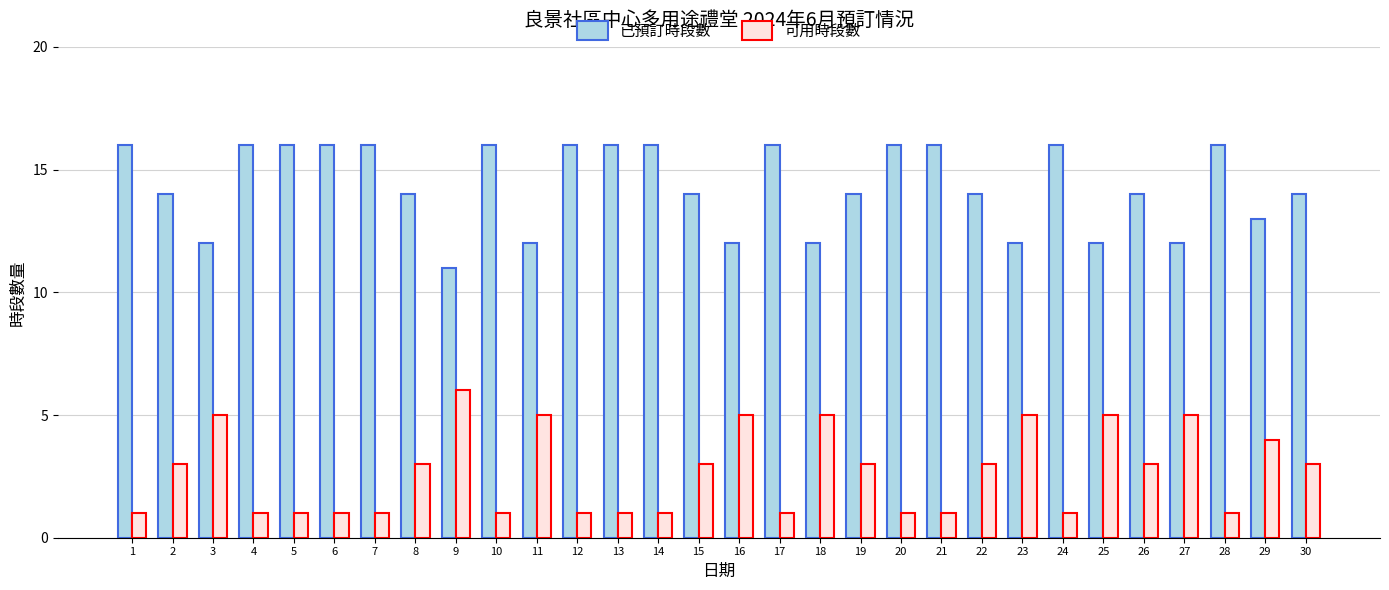

What is the spread (max minus min) of values at 20?

15